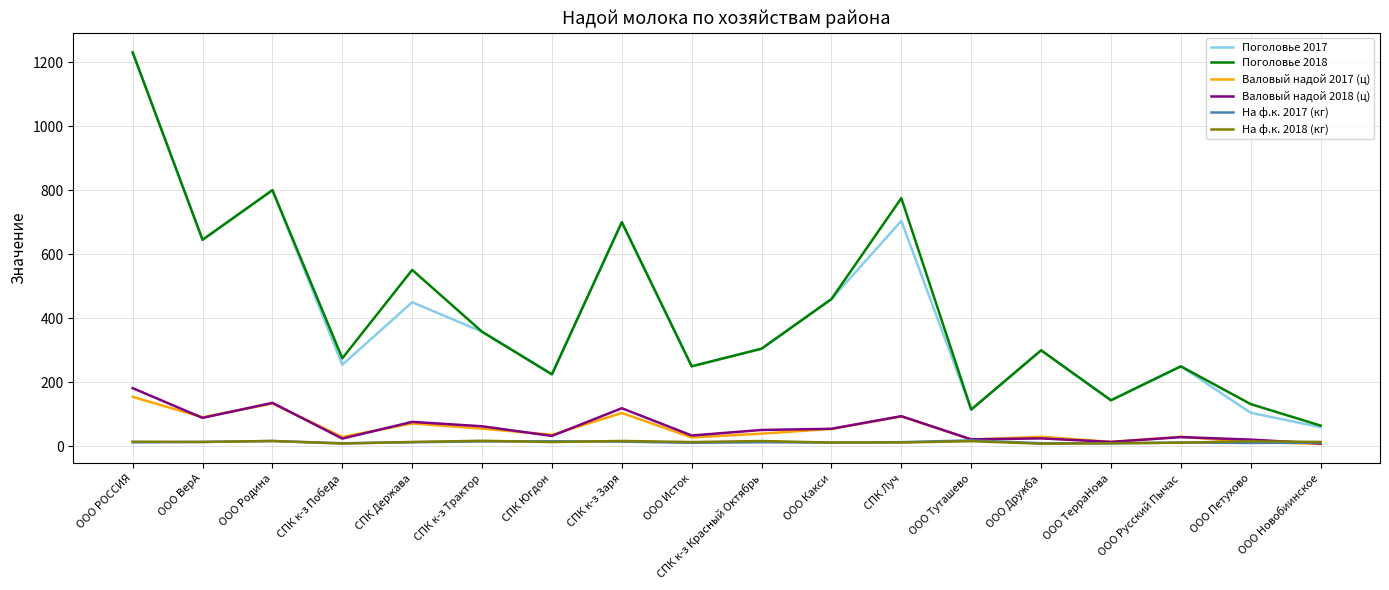

Where is Поголовье 2018 nearest to the value 647?

ООО ВерА